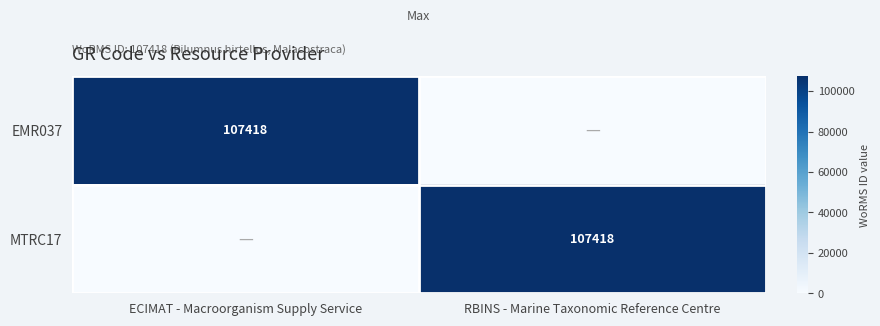

The EMR037 series shows 33143 at ECIMAT - Macroorganism Supply Service. True or false?

False